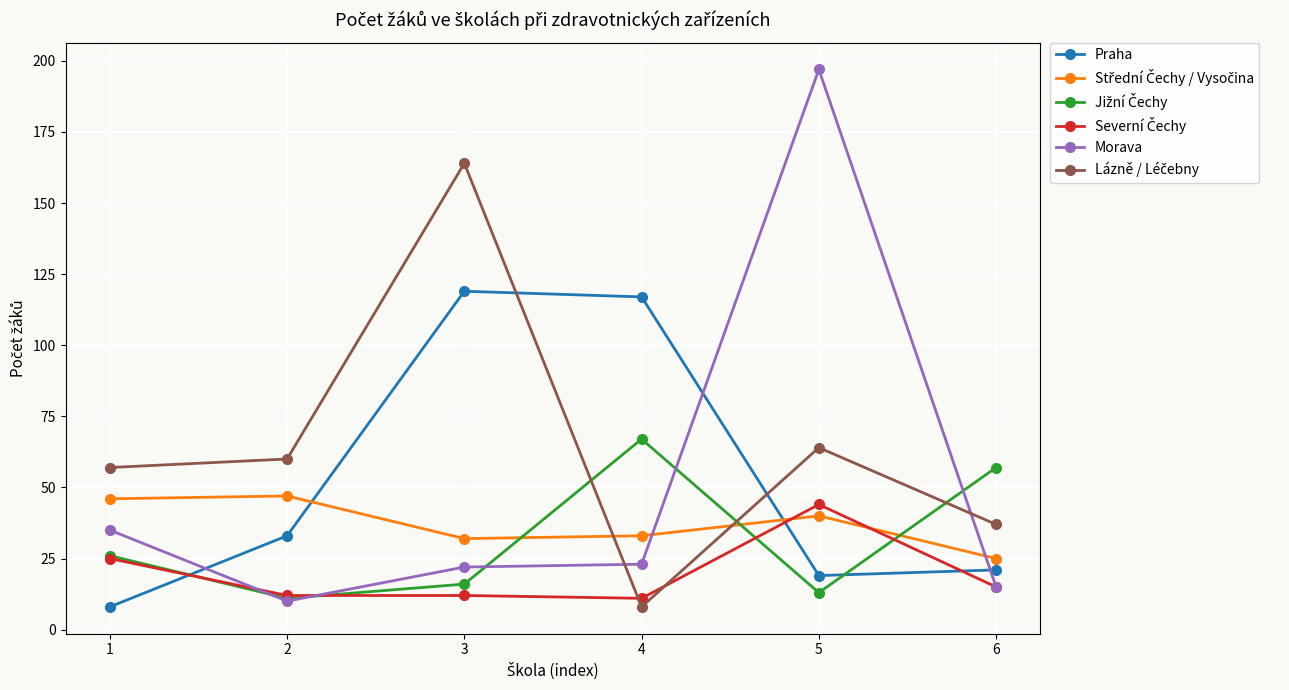

The value of Praha at 4 is 161. True or false?

False